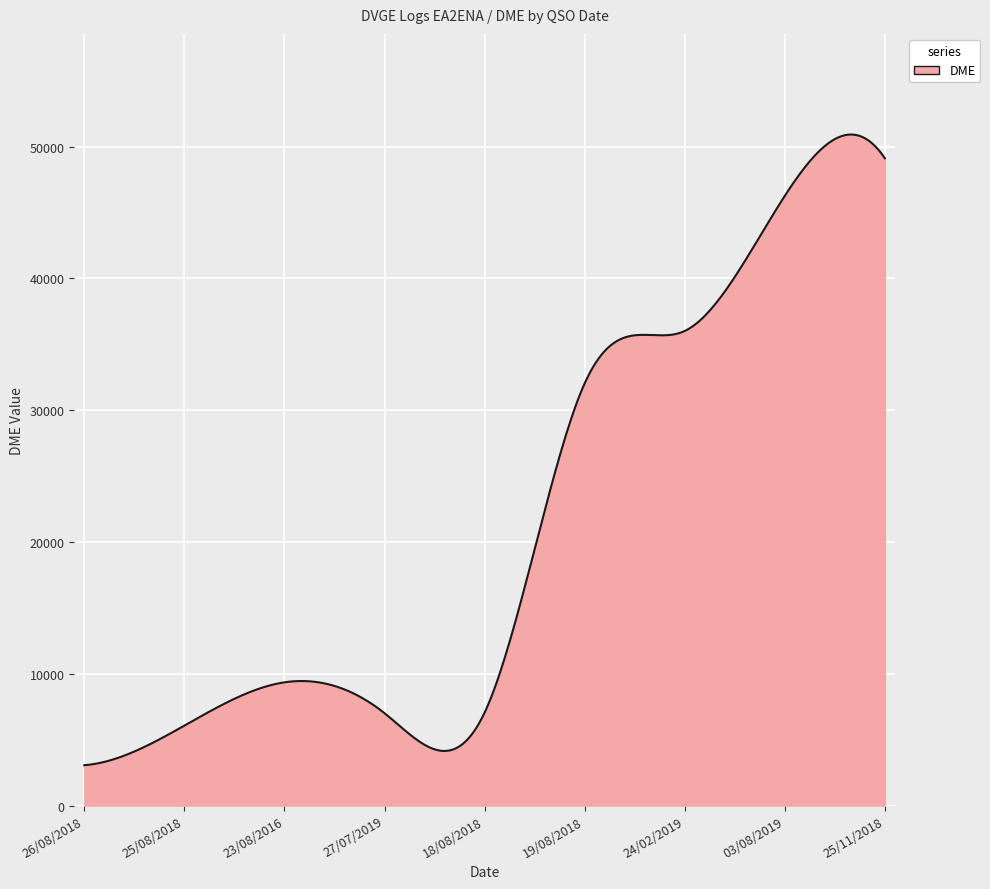

What is the maximum value shown in the chart?

50913.7